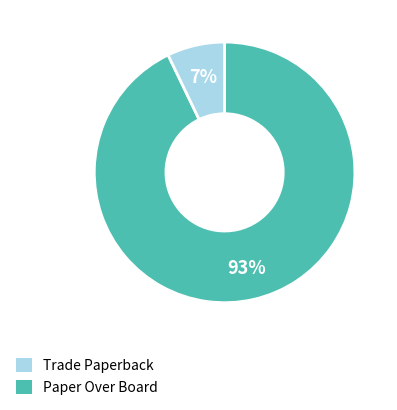

To the nearest percent, what is the difference between the largest and smallest slice percentages?

86%